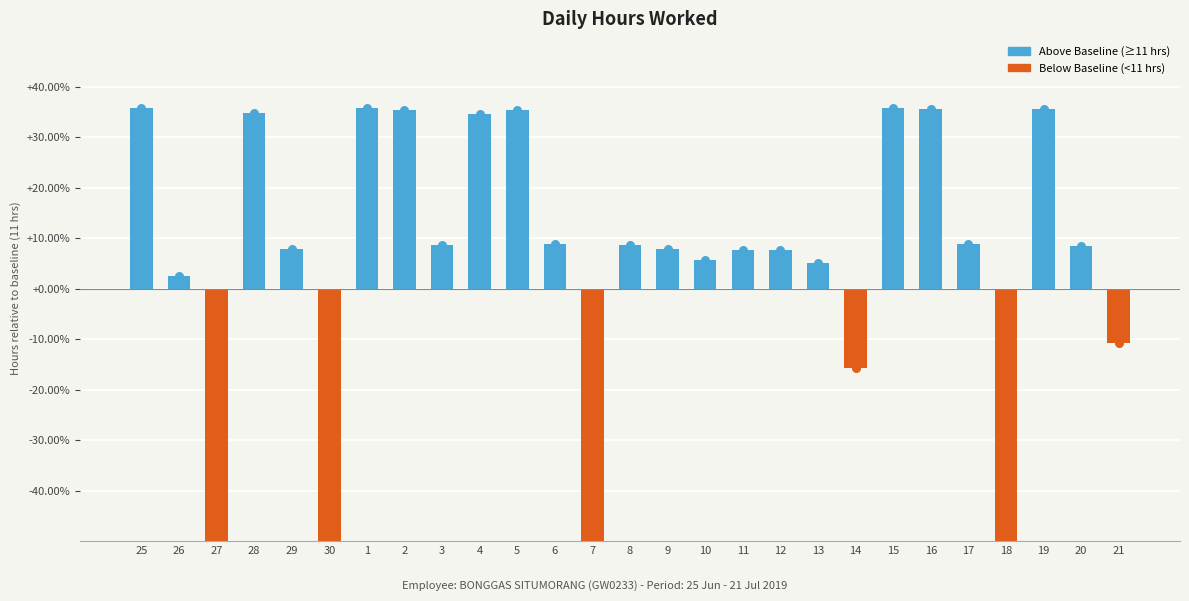

What is the change in value from 12 to 20?

+0.7